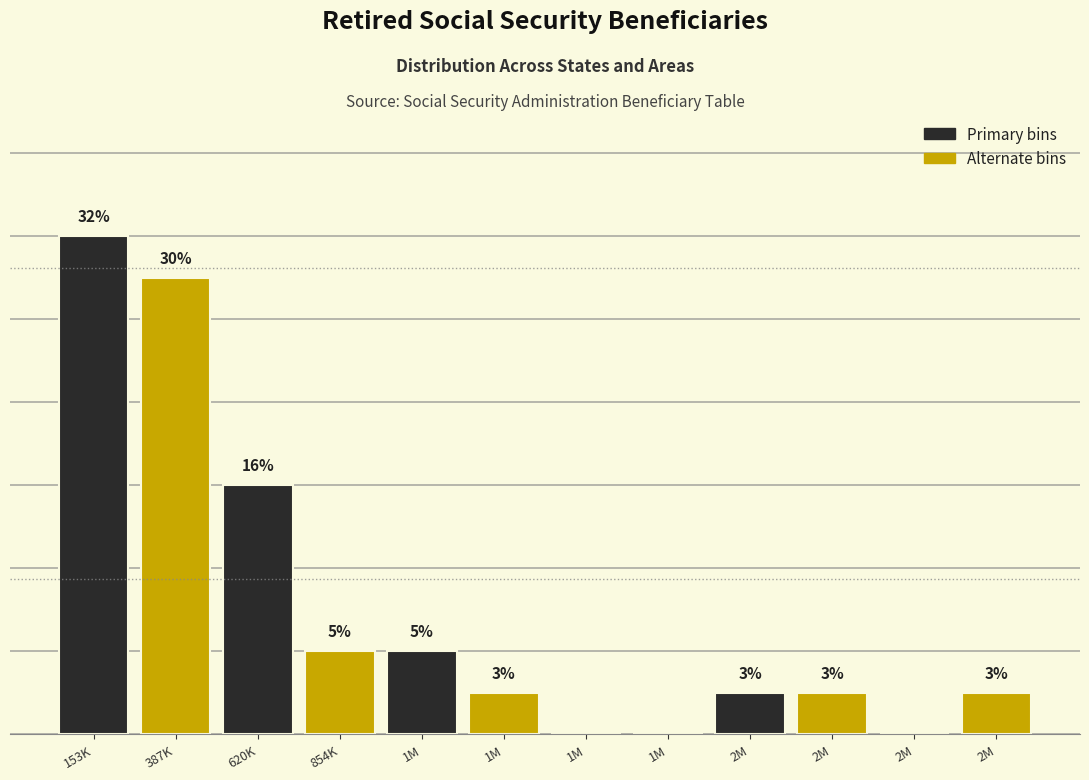

Are the bars horizontal?

No